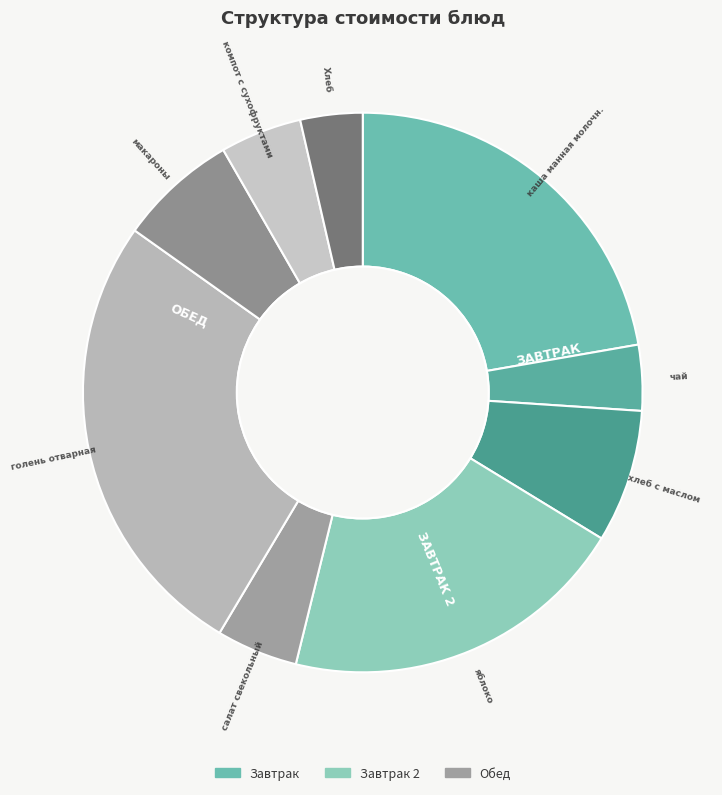

Rank the categories by value from highest to lowest.

голень отварная, каша манная молочн., яблоко, хлеб с маслом, макароны, компот с сухофруктами, салат свекольный, чай, Хлеб